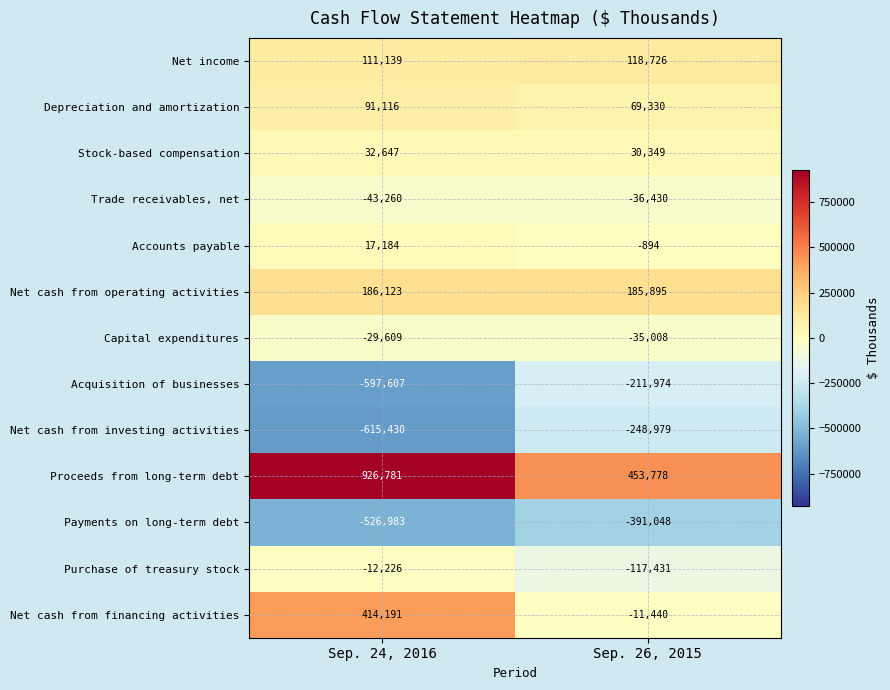

What is the difference between the maximum and minimum values in the Payments on long-term debt series?

135935